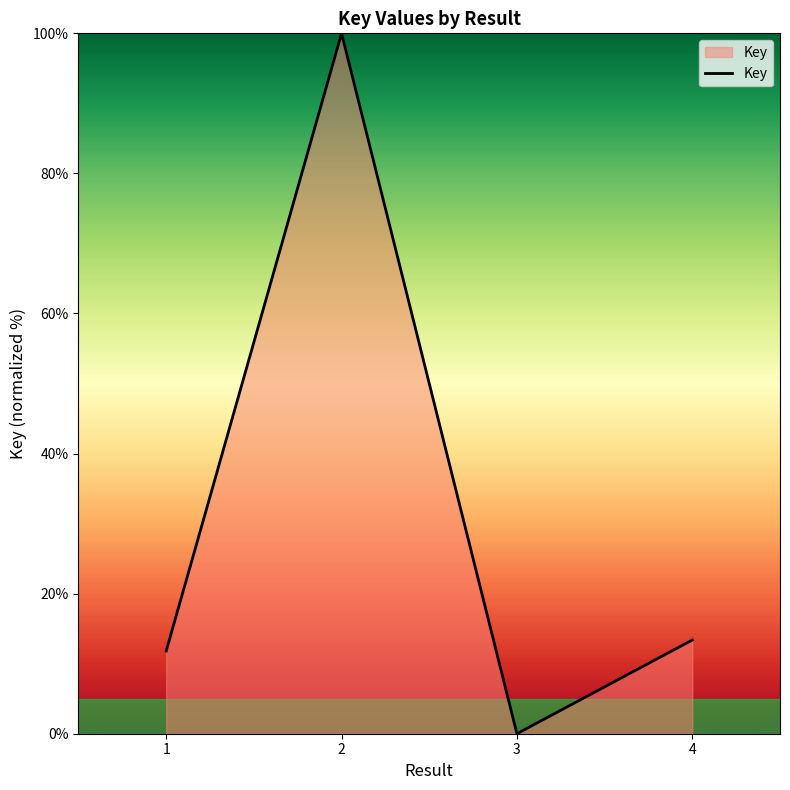

List the labels in order of value, largest first.

2, 4, 1, 3